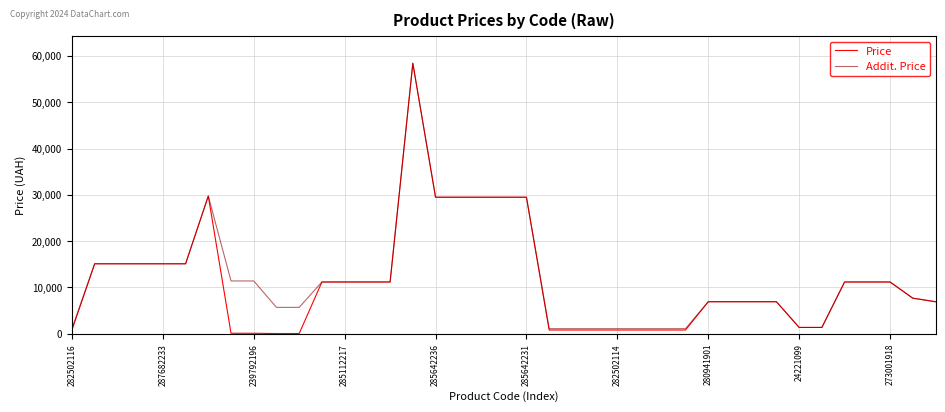

What is the highest value of the Addit. Price series?

58426.5